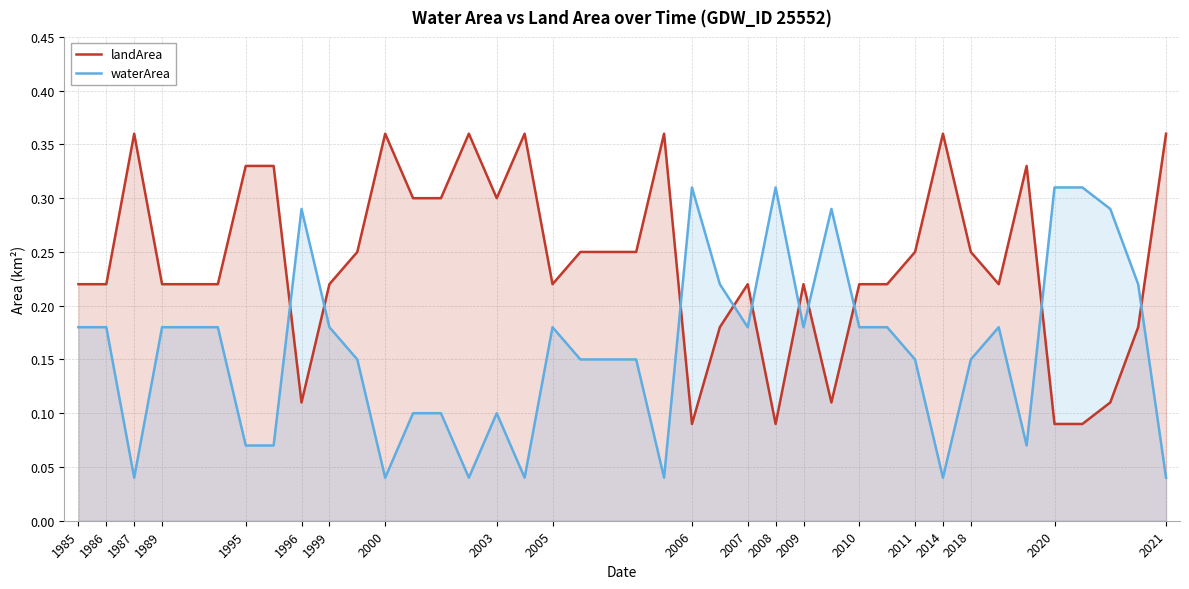

How many times do waterArea and landArea cross each other?

10